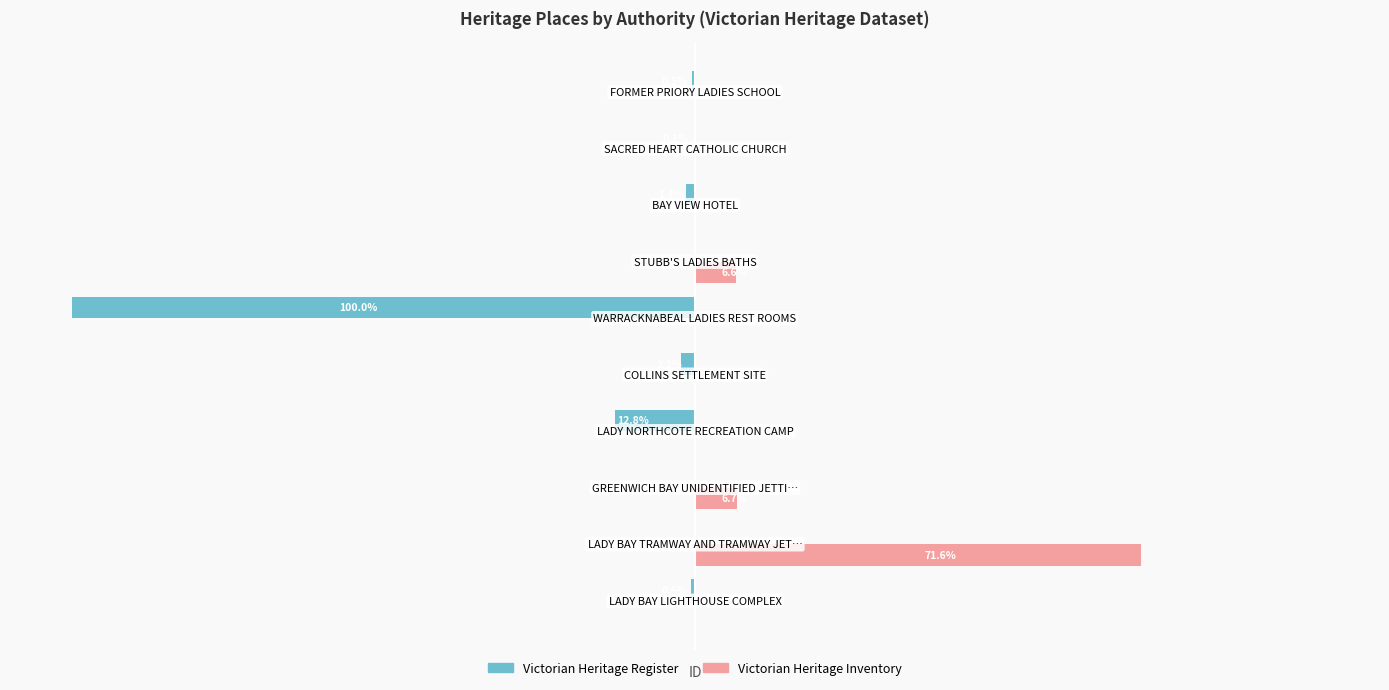

Which series has the widest spread of values?

Victorian Heritage Register